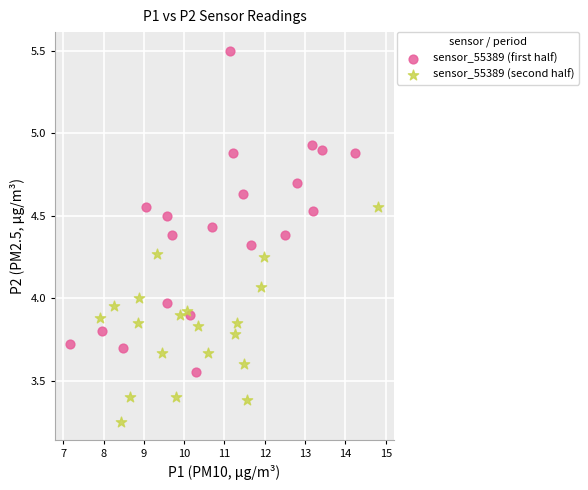

Which series has the widest spread of Y values?

sensor_55389 (first half)